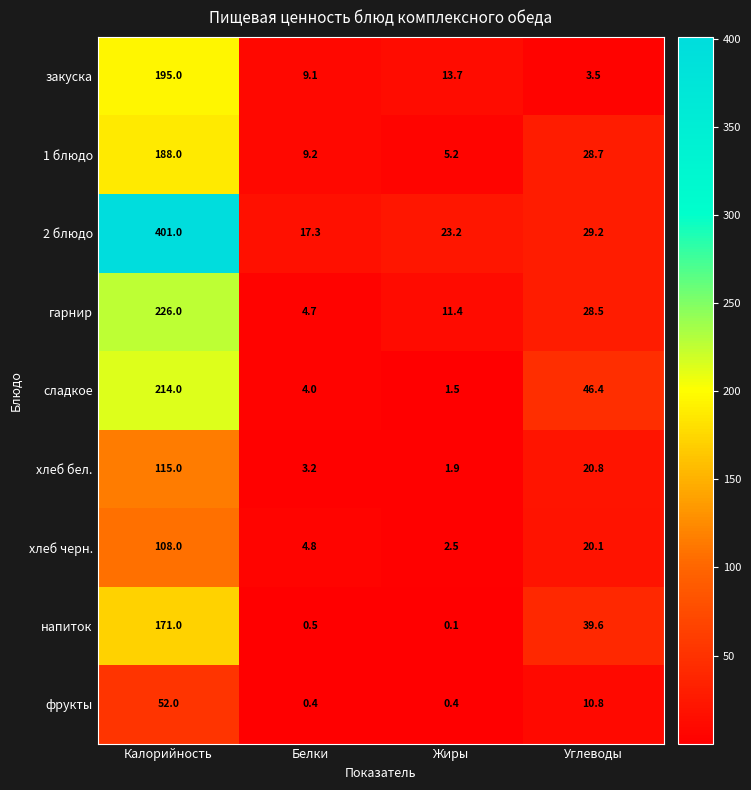

At which label does 1 блюдо reach its peak?

Калорийность